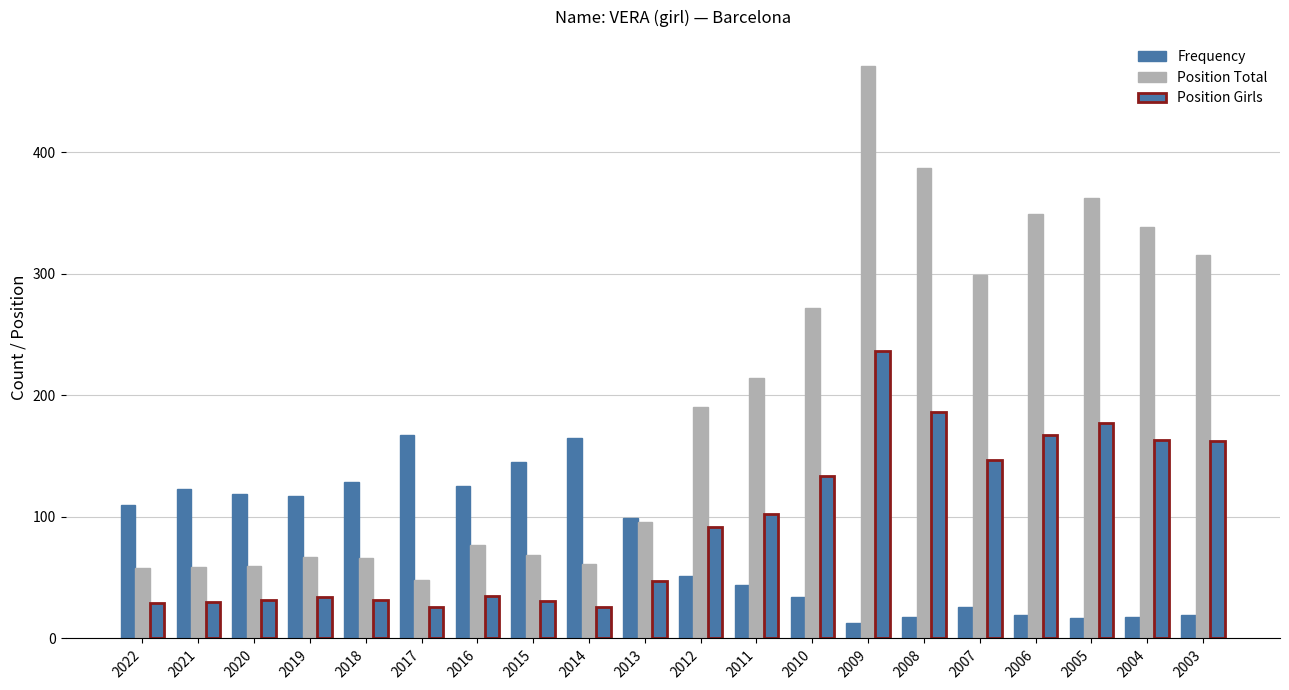

Does the chart contain stacked bars?

No